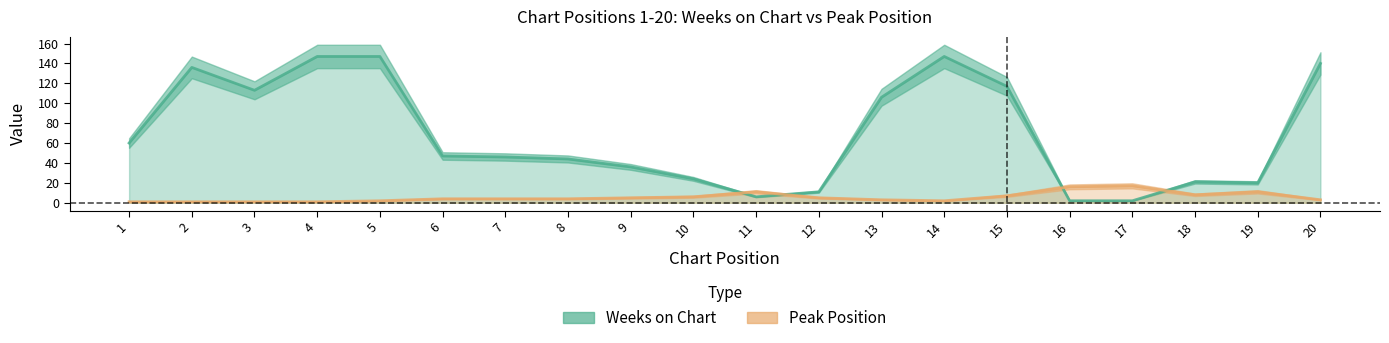

What is the difference between the maximum and minimum values in the Peak Position series?

16